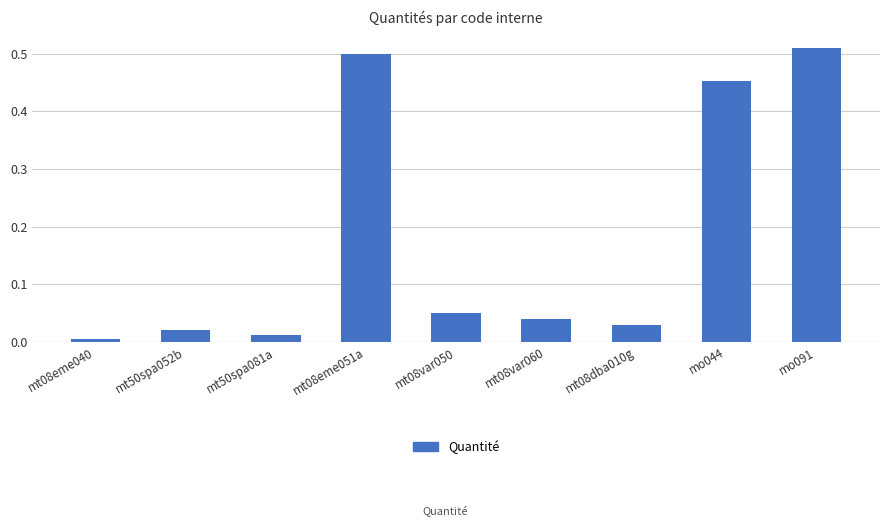

Between mt50spa052b and mt08dba010g, which is larger?

mt08dba010g